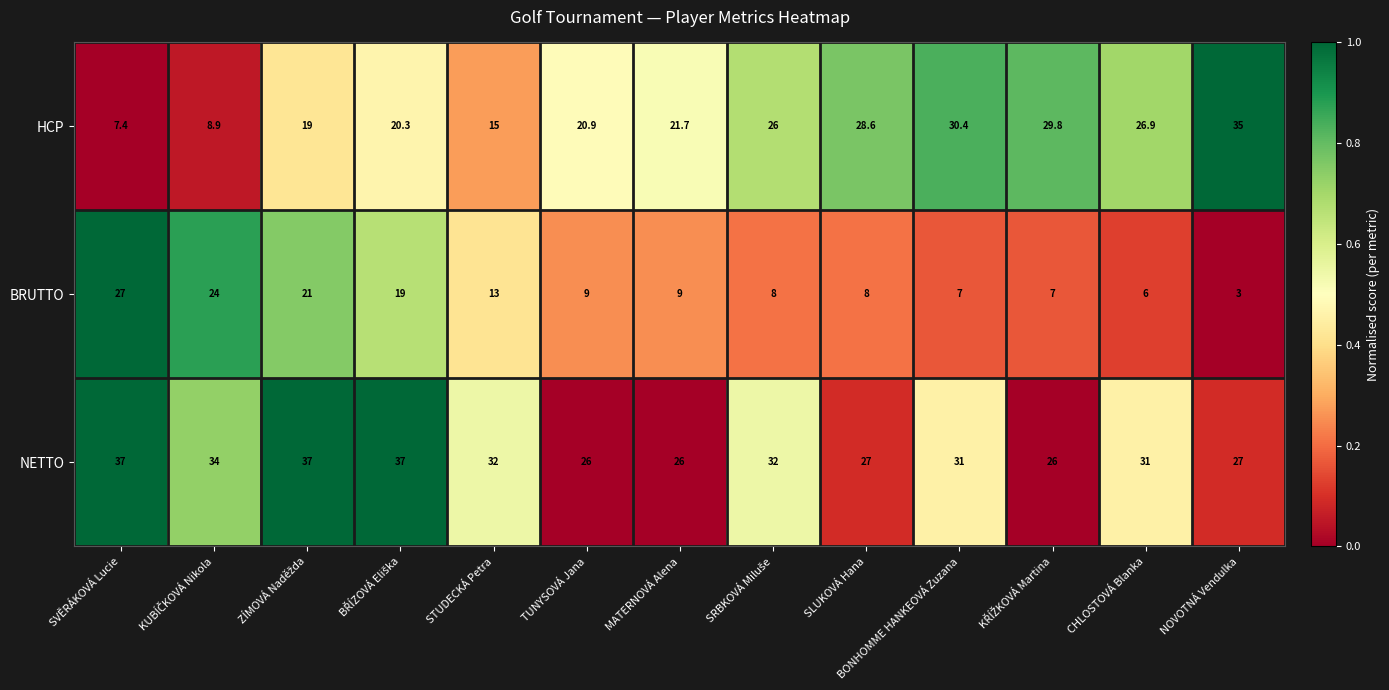

What is the average value of the HCP series?

22.3